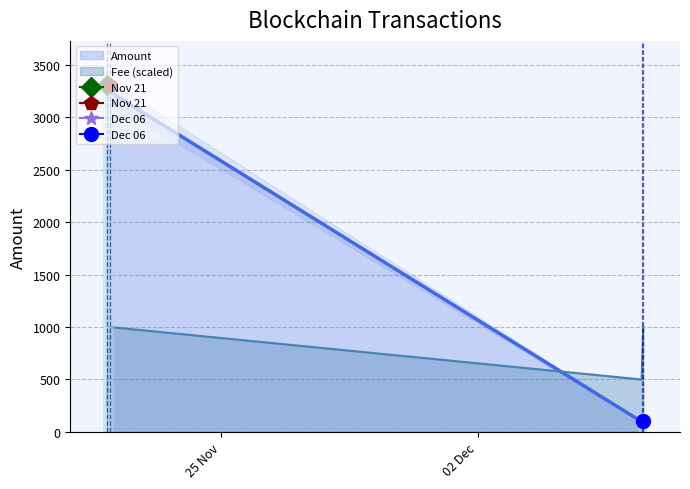

How many interior local peaks does the Amount series have?

1